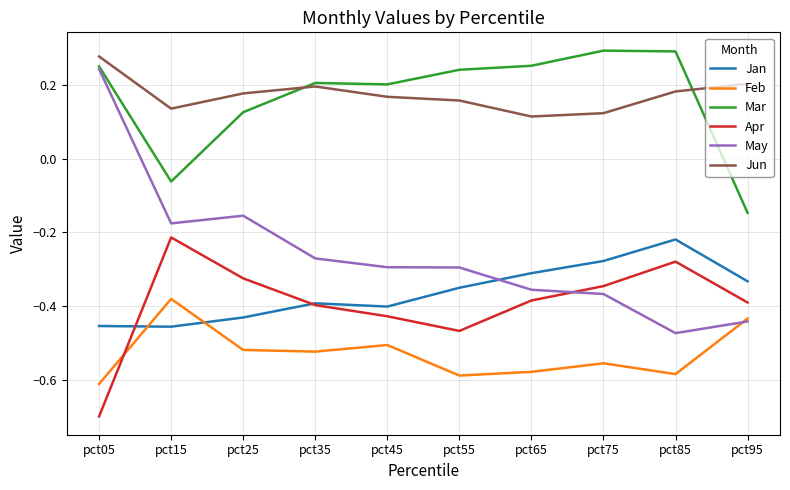

At which label does Mar first exceed 0?

pct05